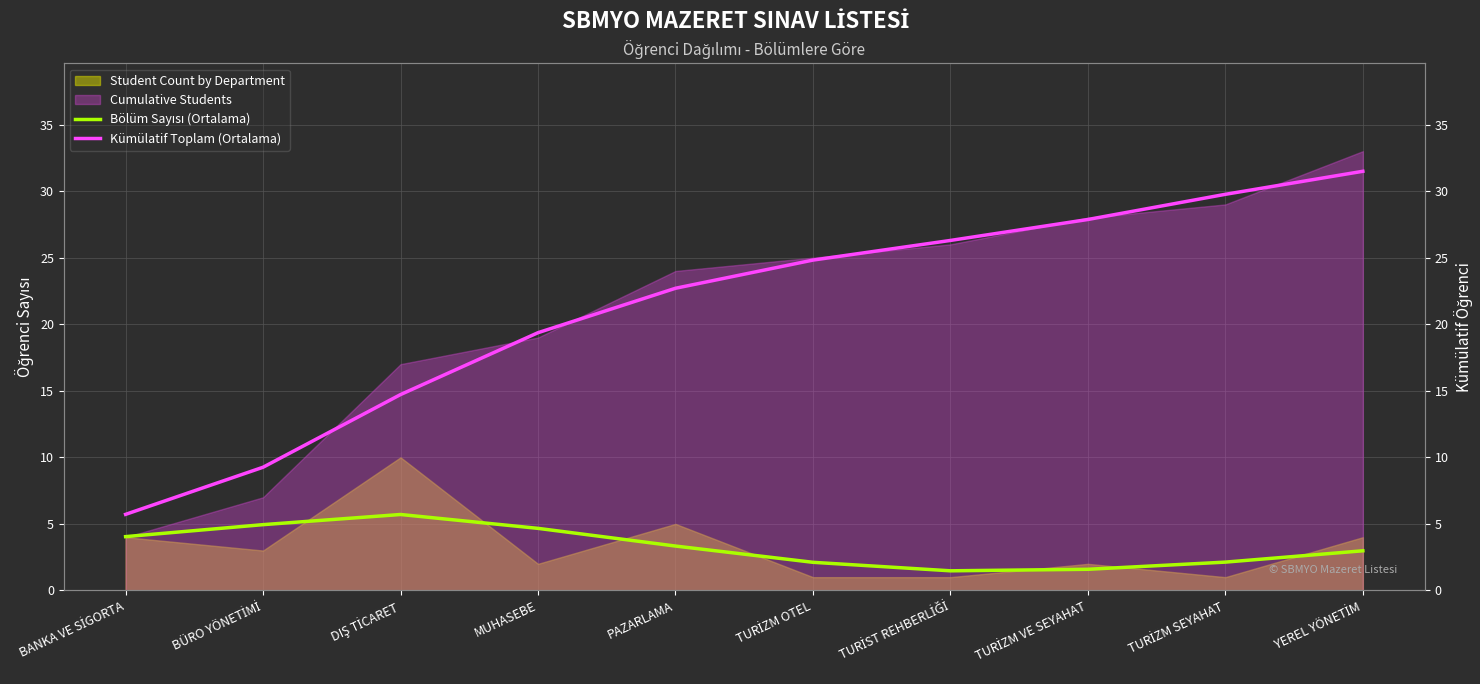

What is the sum of the Kümülatif Toplam (Ortalama) values at TURİZM SEYAHAT and TURİST REHBERLİĞİ?

56.1